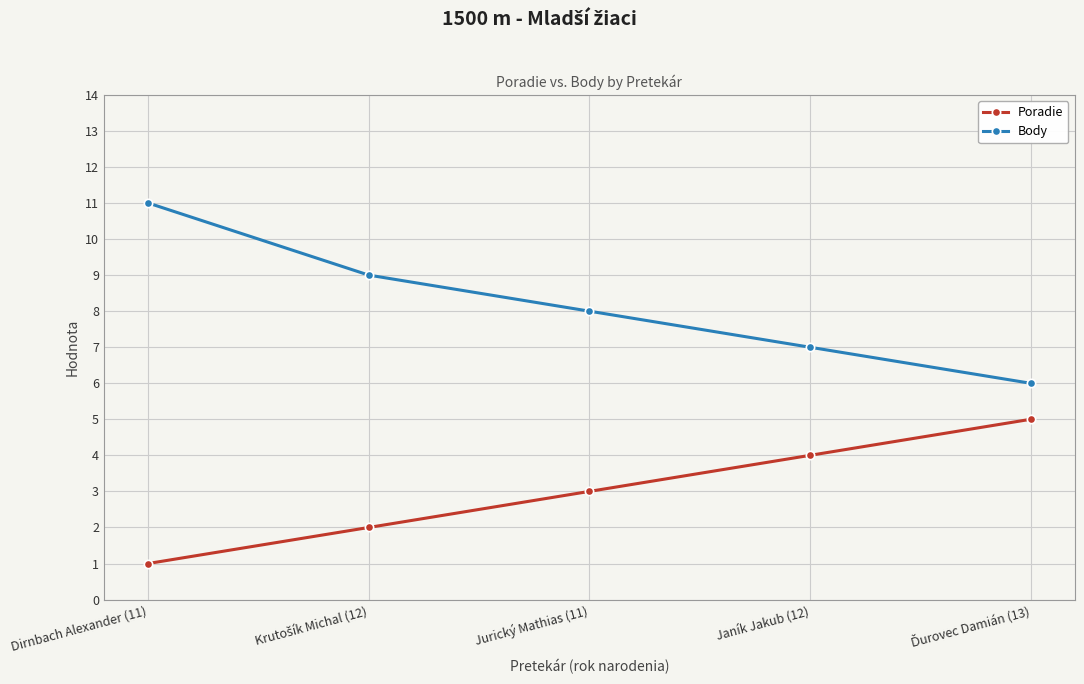

What are all the series names shown in the legend?

Poradie, Body